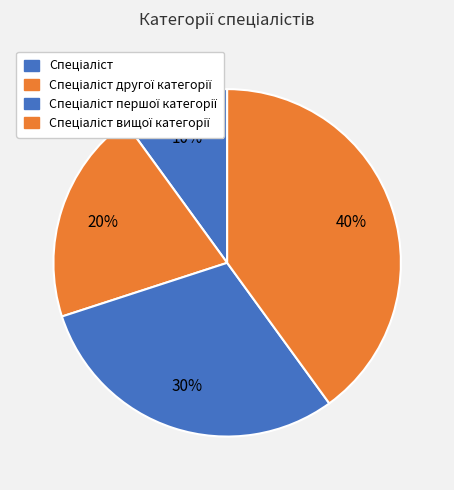

To the nearest percent, what is the difference between the Спеціаліст другої категорії and Спеціаліст slice percentages?

10%